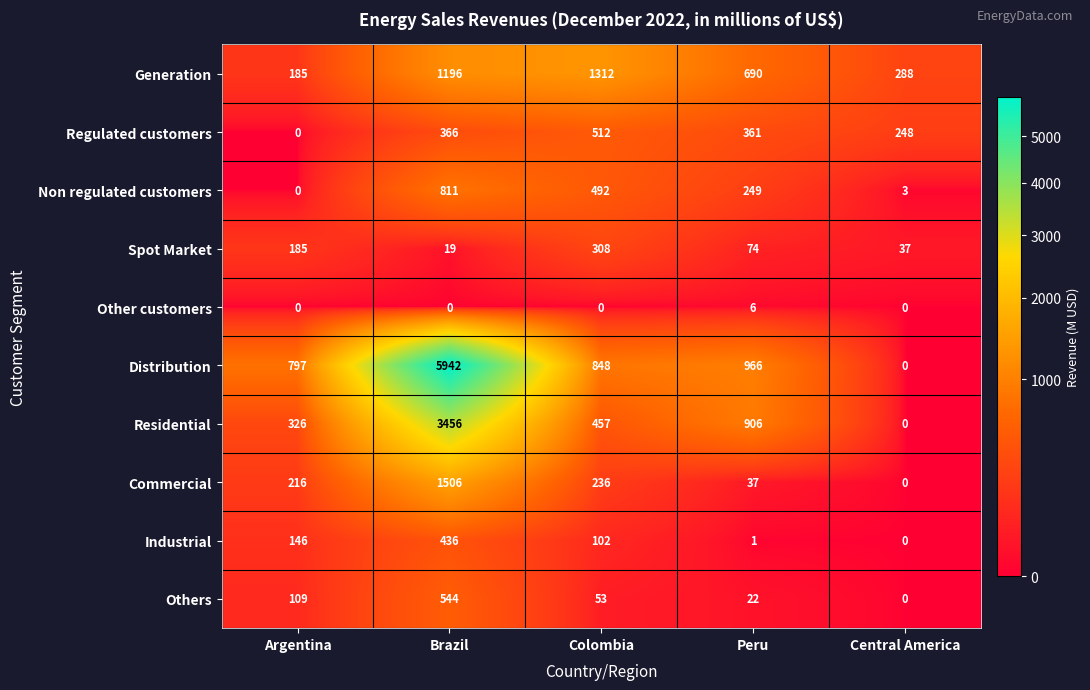

The value of Regulated customers at Peru is 361. True or false?

True